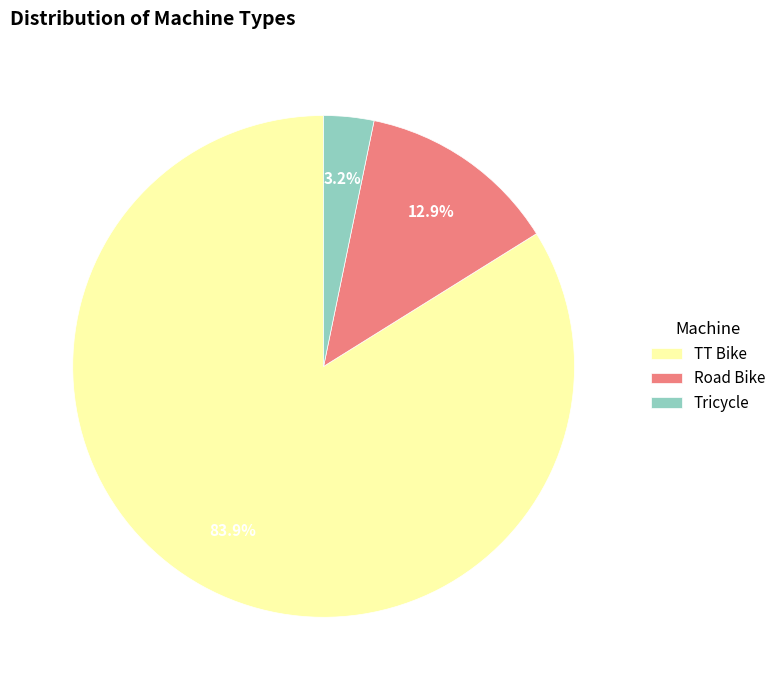

Does Tricycle account for over 50% of the chart?

No